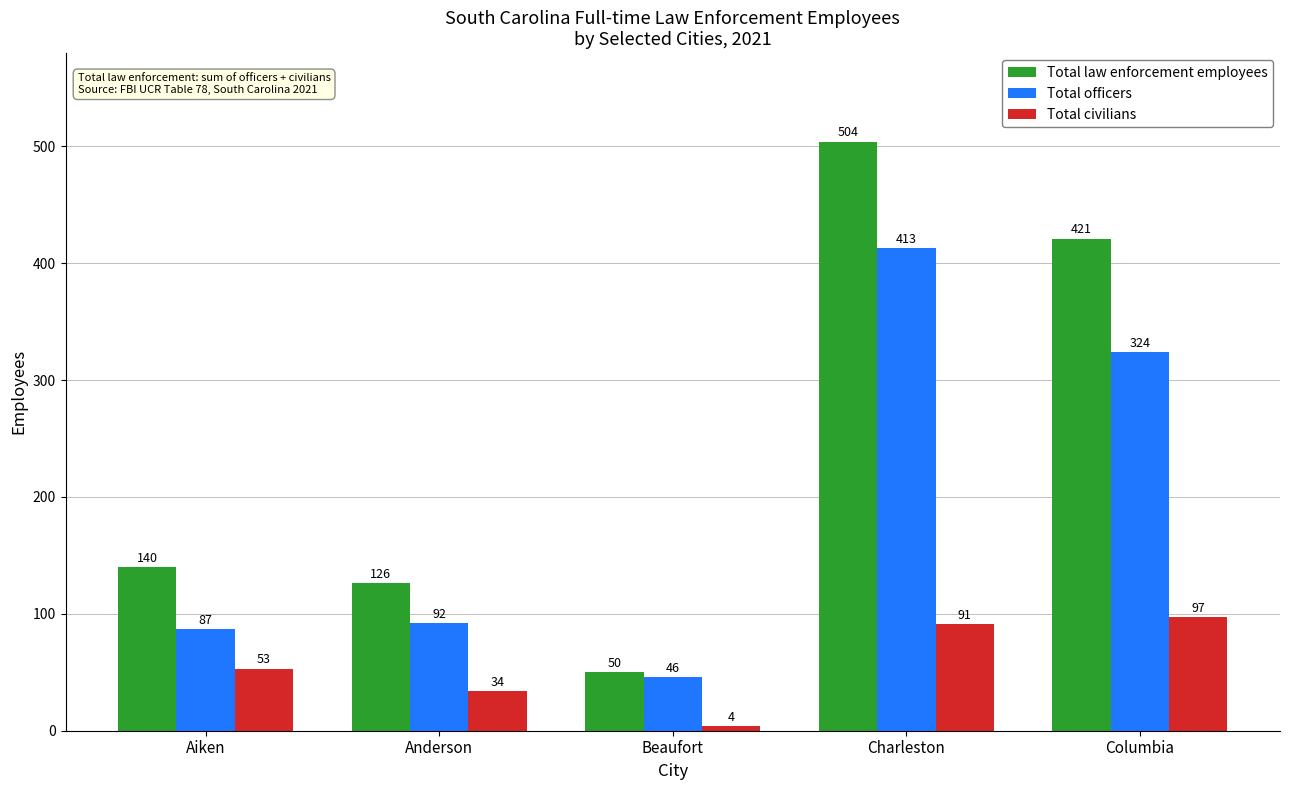

Reading left to right, what are all the values shown in this chart?

Total law enforcement employees: Aiken=140	Anderson=126	Beaufort=50	Charleston=504	Columbia=421
Total officers: Aiken=87	Anderson=92	Beaufort=46	Charleston=413	Columbia=324
Total civilians: Aiken=53	Anderson=34	Beaufort=4	Charleston=91	Columbia=97